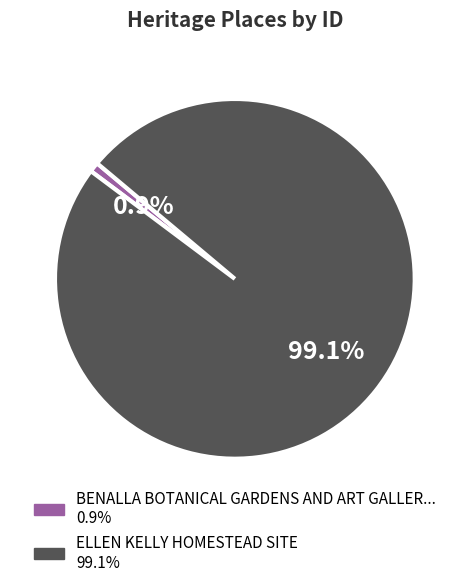

Does any single category account for the majority?

Yes